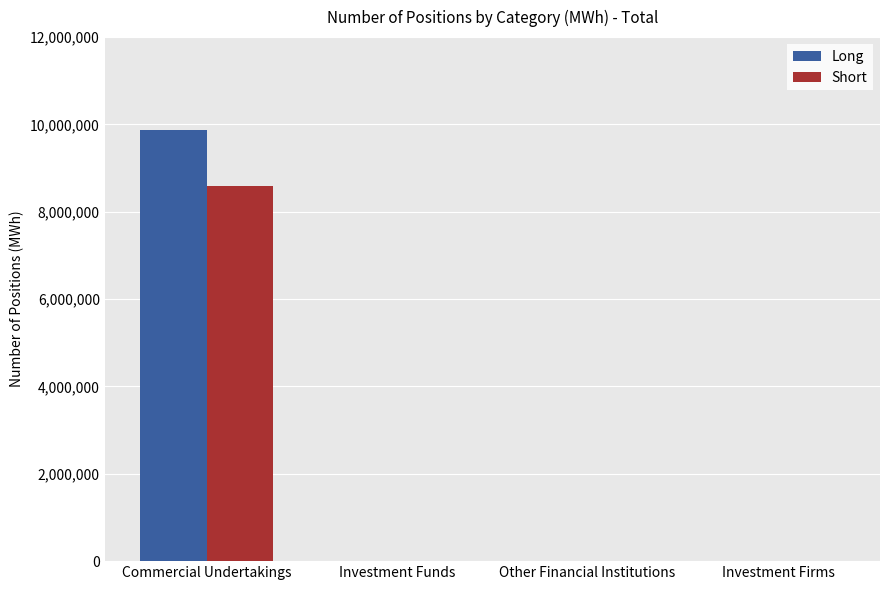

Is it true that Long equals 4752204 at Other Financial Institutions?

False